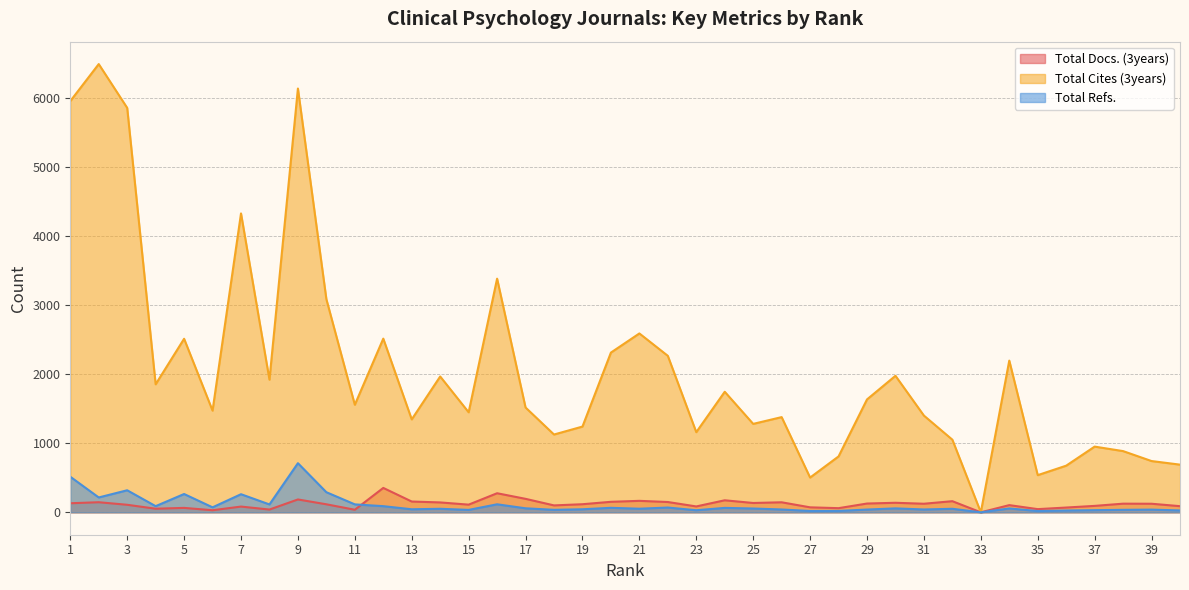

What are all the series names shown in the legend?

Total Docs. (3years), Total Cites (3years), Total Refs.